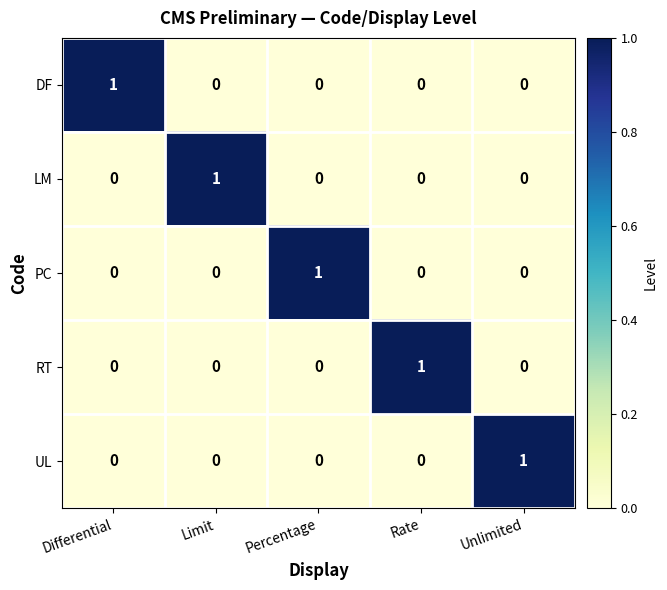

How many DF values are between 0 and 1?

5